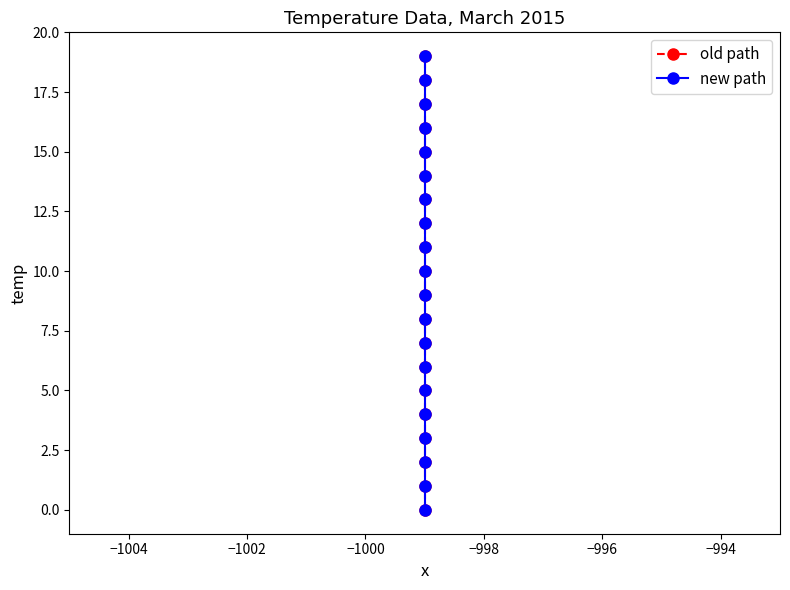

What is the label of the 11th point from the right?

9